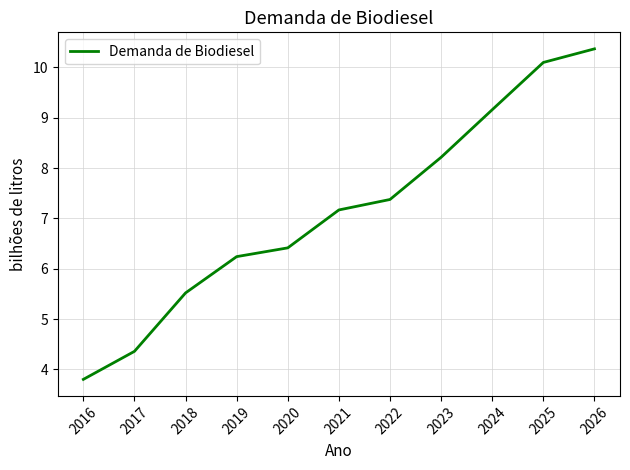

List the labels in order of value, smallest first.

2016, 2017, 2018, 2019, 2020, 2021, 2022, 2023, 2024, 2025, 2026